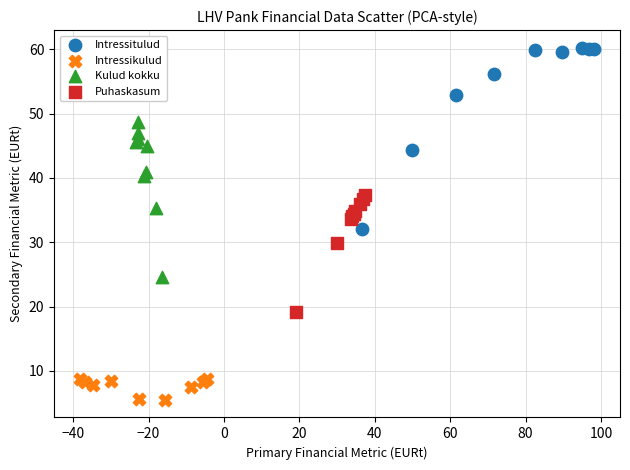

Which series contains the highest Y value?

Intressitulud